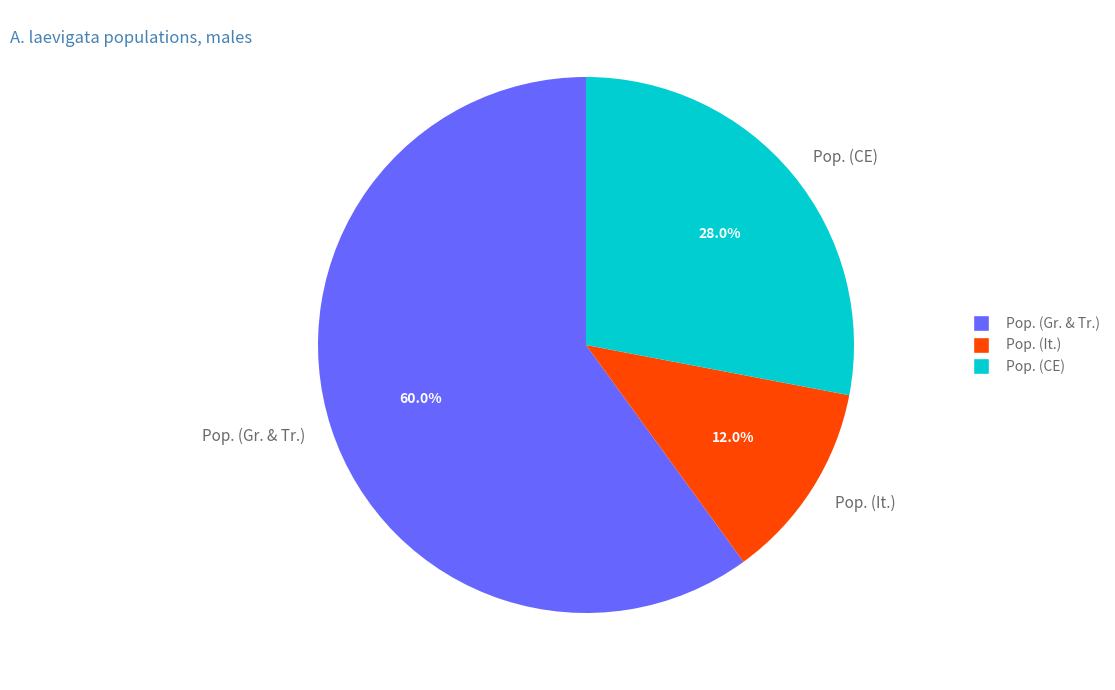

Does any single category account for the majority?

Yes